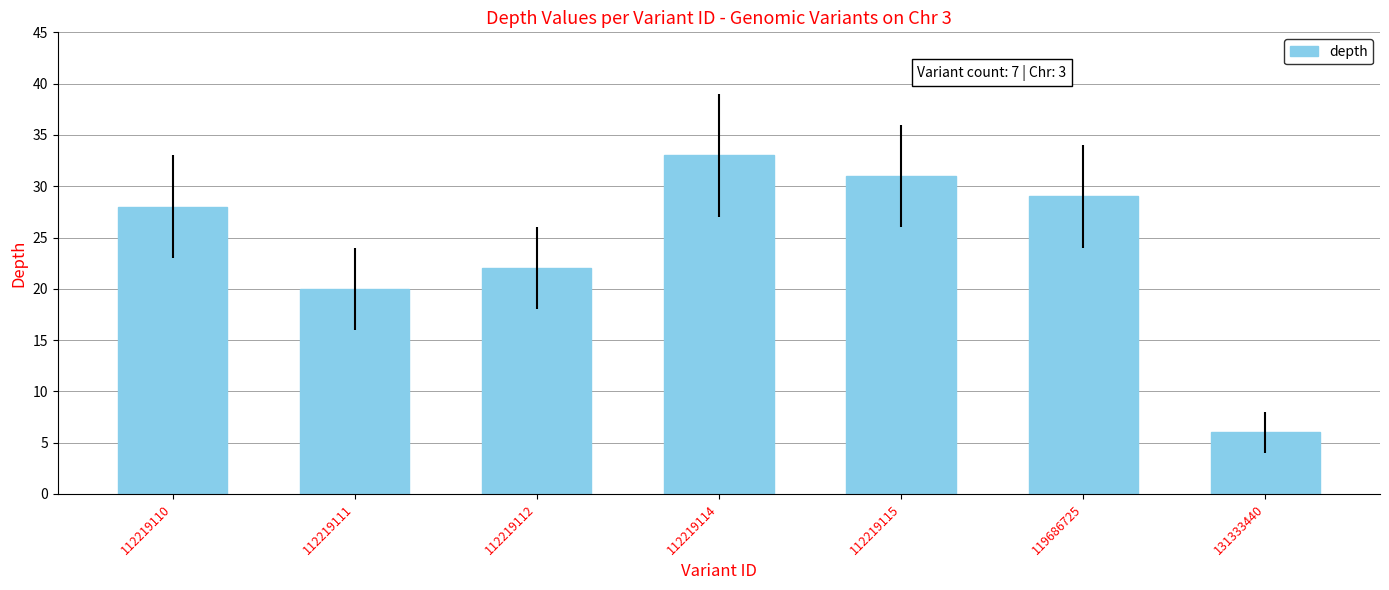

Between 131333440 and 119686725, which is larger?

119686725